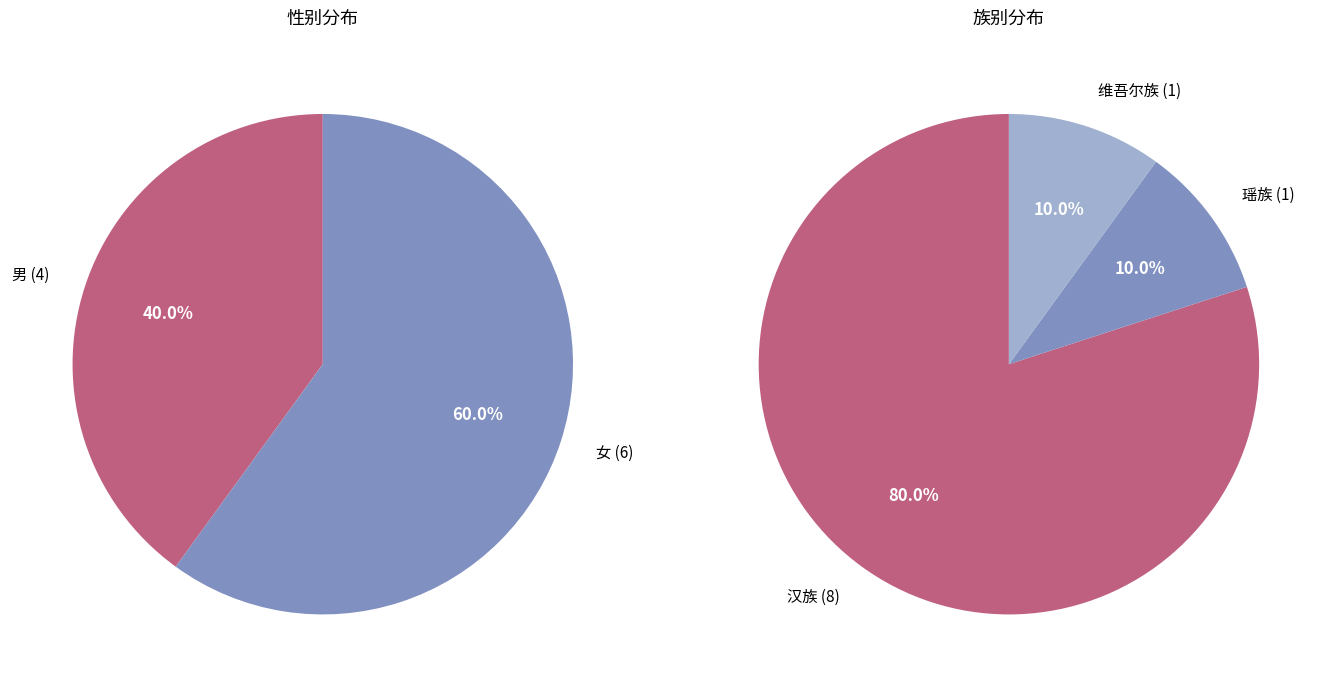

Count the number of slices in the pie.

2